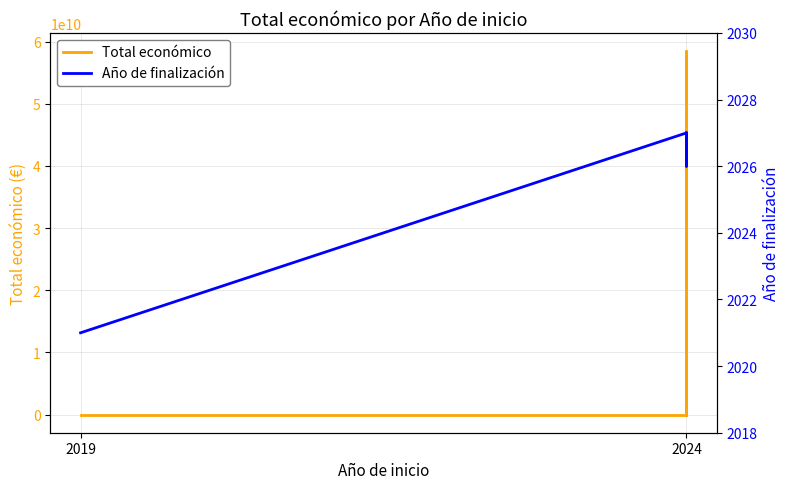

Which series has the largest total across all categories?

Total económico